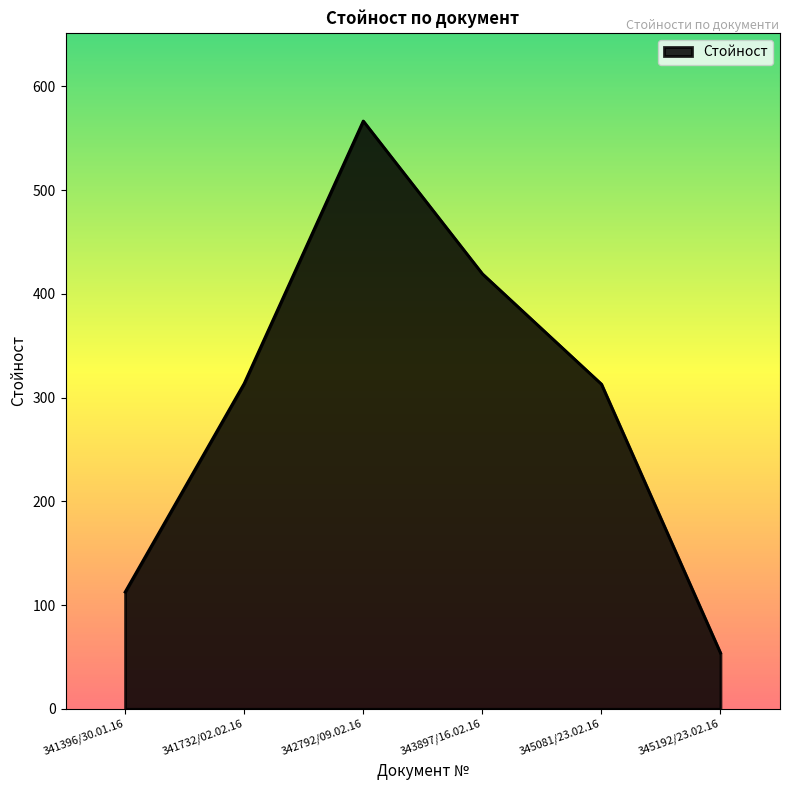

True or false: there are more than 0 points higher than both neighbors.

True